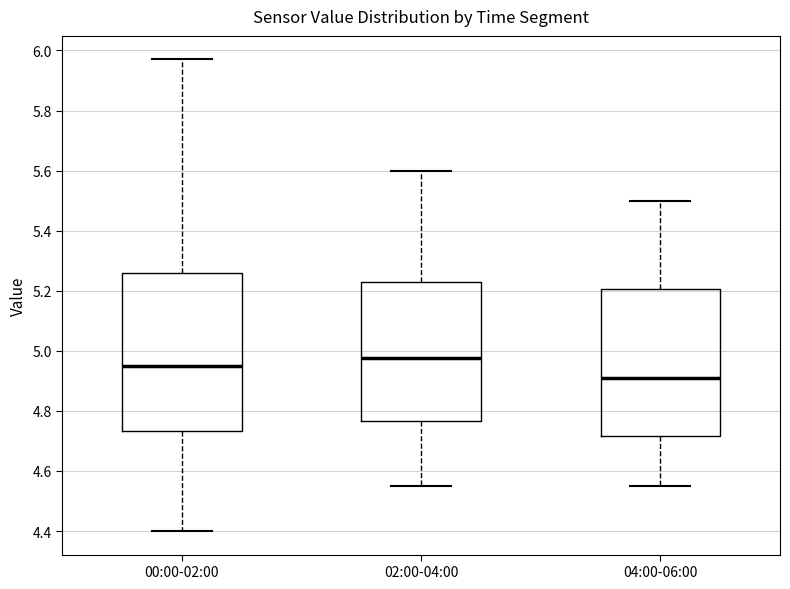

Which box is the tallest, from its lower edge to its upper edge?

00:00-02:00